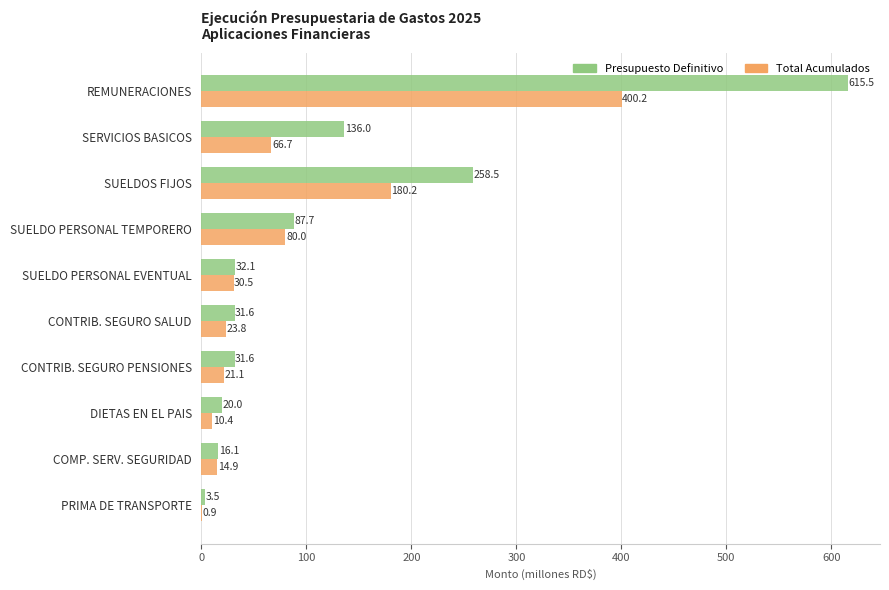

Between SERVICIOS BASICOS and DIETAS EN EL PAIS, which series saw the biggest shift?

Presupuesto Definitivo